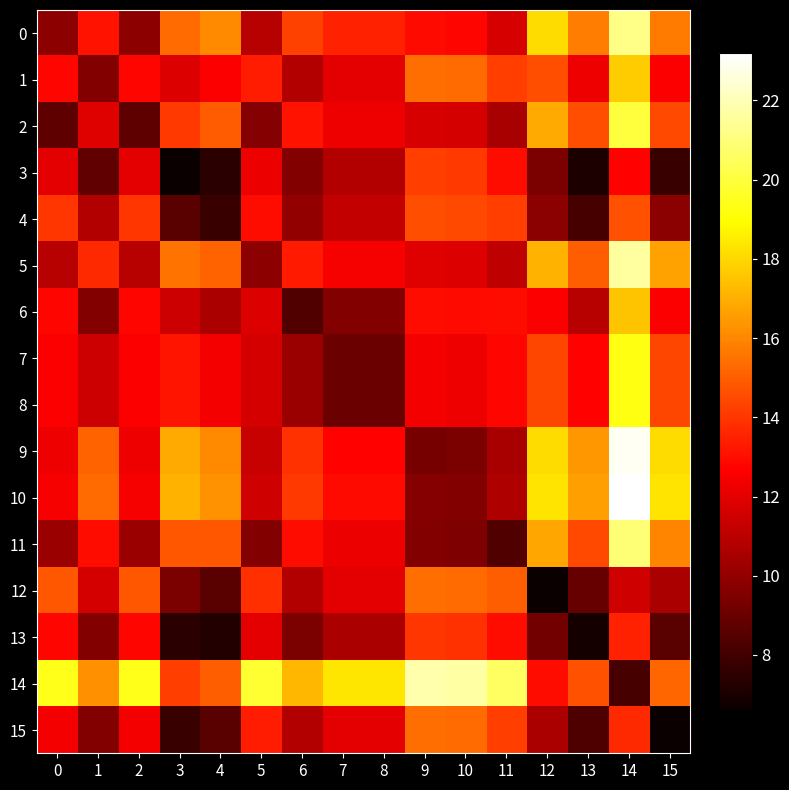

Which series has the widest spread of values?

9